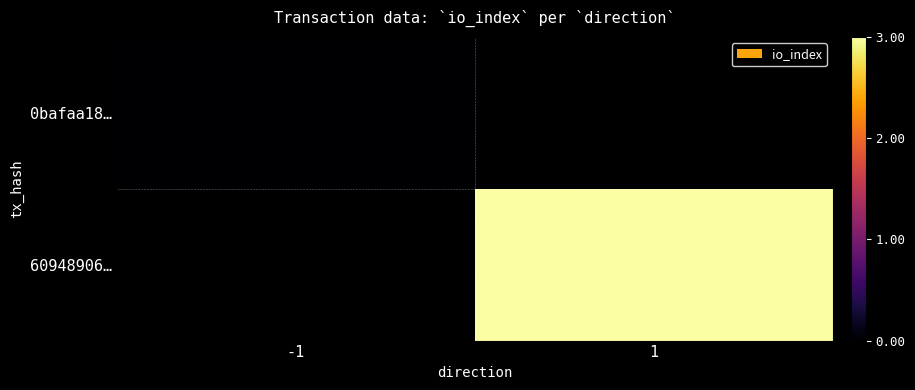

At how many categories does at least one series exceed 1?

1